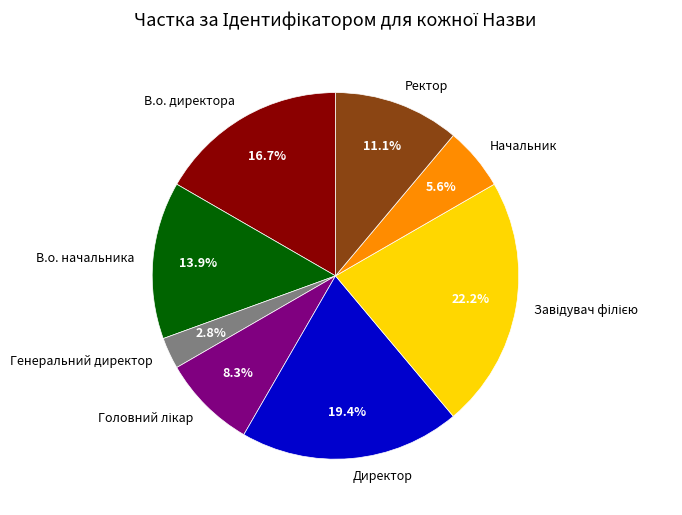

True or false: В.о. начальника accounts for 24% of the total.

False